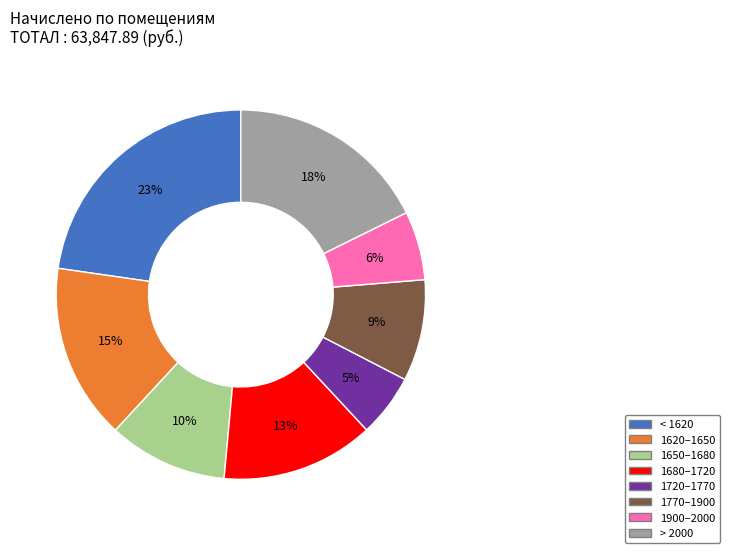

To the nearest percent, what is the average slice percentage?

12%